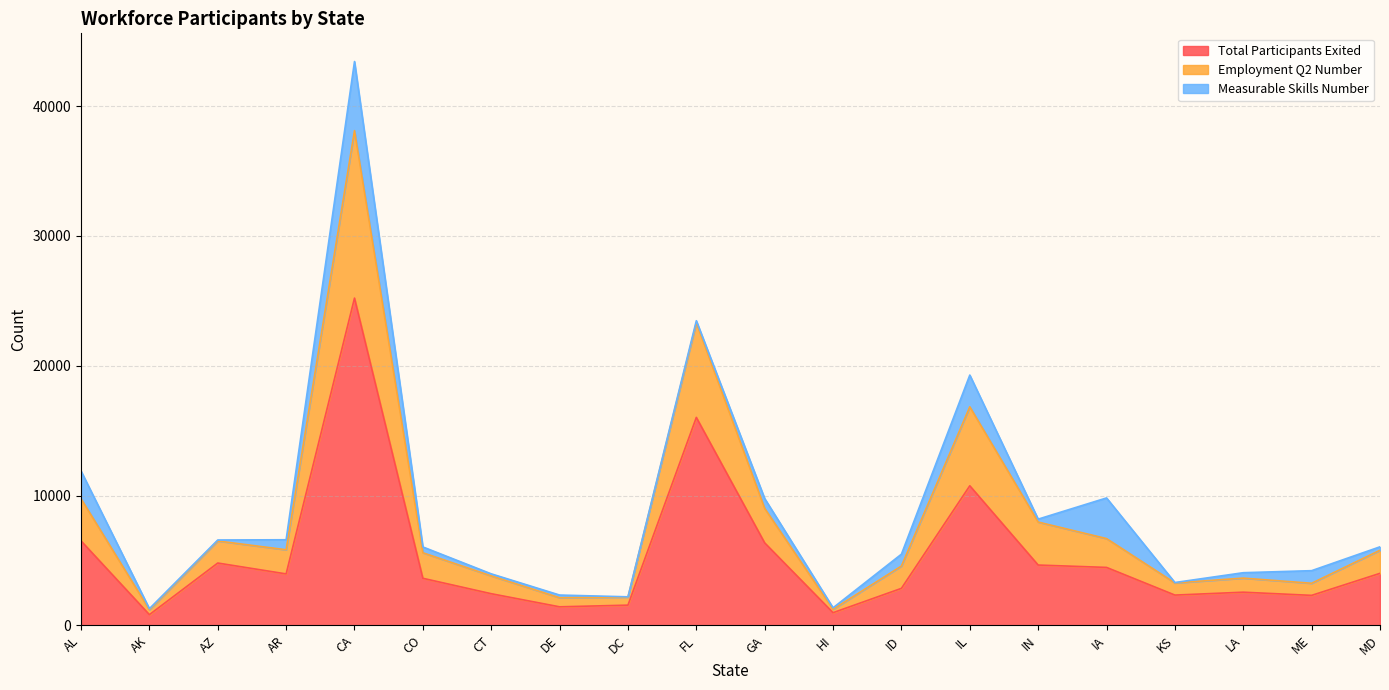

True or false: Total Participants Exited has a value of 1369 at AK.

False